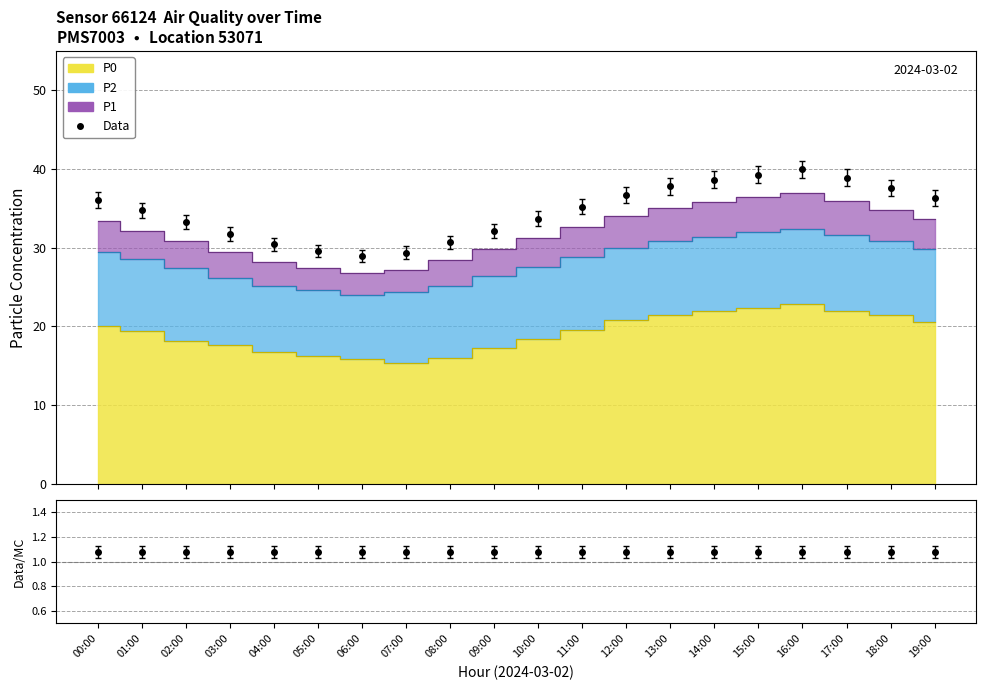

Rank the categories by value from lowest to highest.

06:00, 07:00, 05:00, 04:00, 08:00, 03:00, 09:00, 02:00, 10:00, 01:00, 11:00, 00:00, 19:00, 12:00, 18:00, 13:00, 14:00, 17:00, 15:00, 16:00